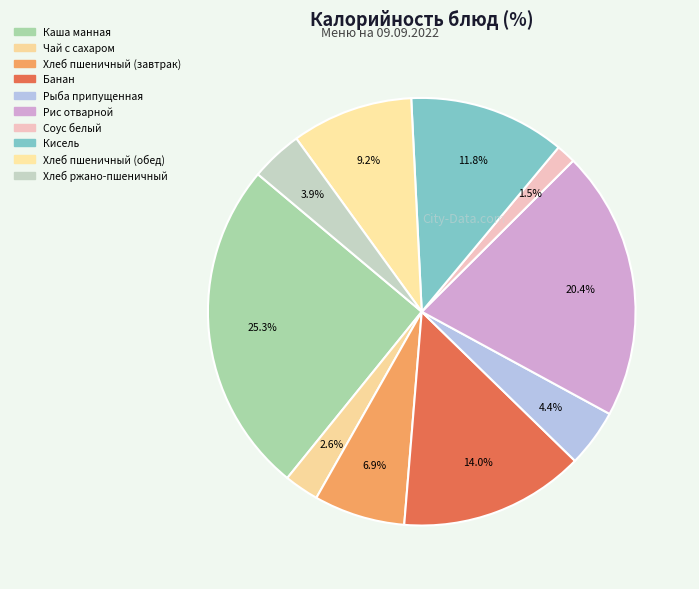

How many slices are in this pie chart?

10